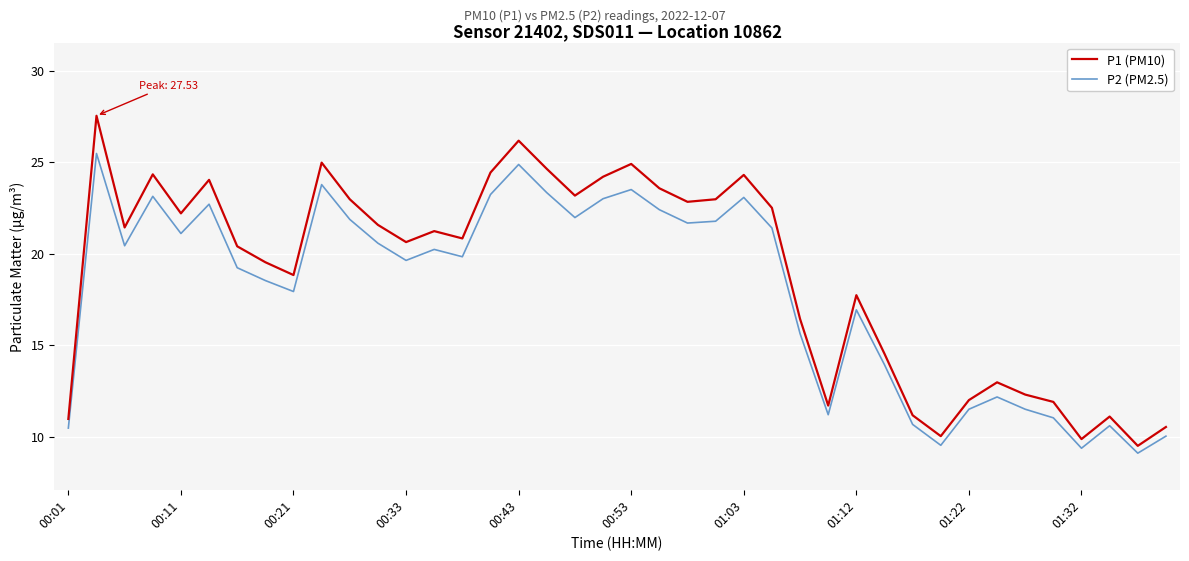

Which series has the widest spread of values?

P1 (PM10)